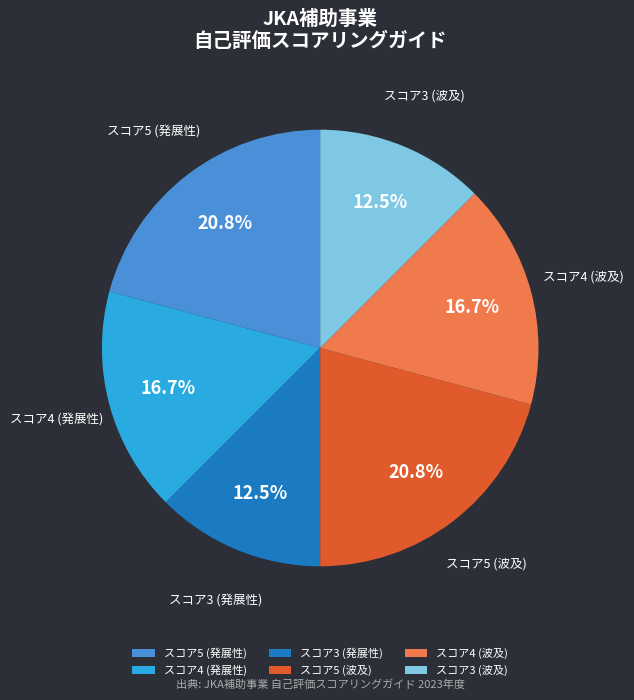

What portion of the pie excludes スコア4 (発展性)?

83.3%